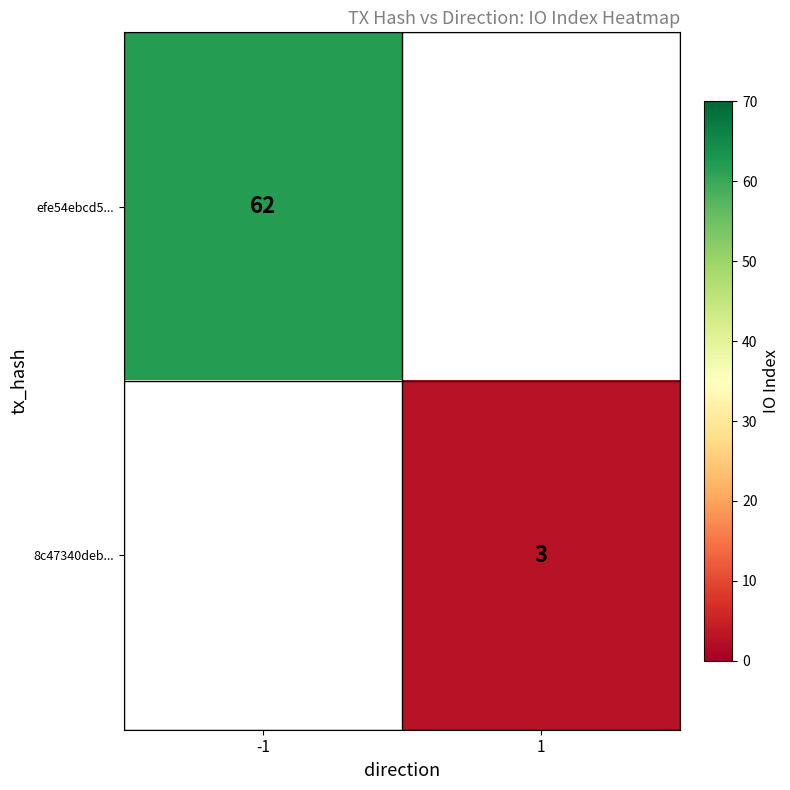

The efe54ebcd5... series shows 62 at -1. True or false?

True